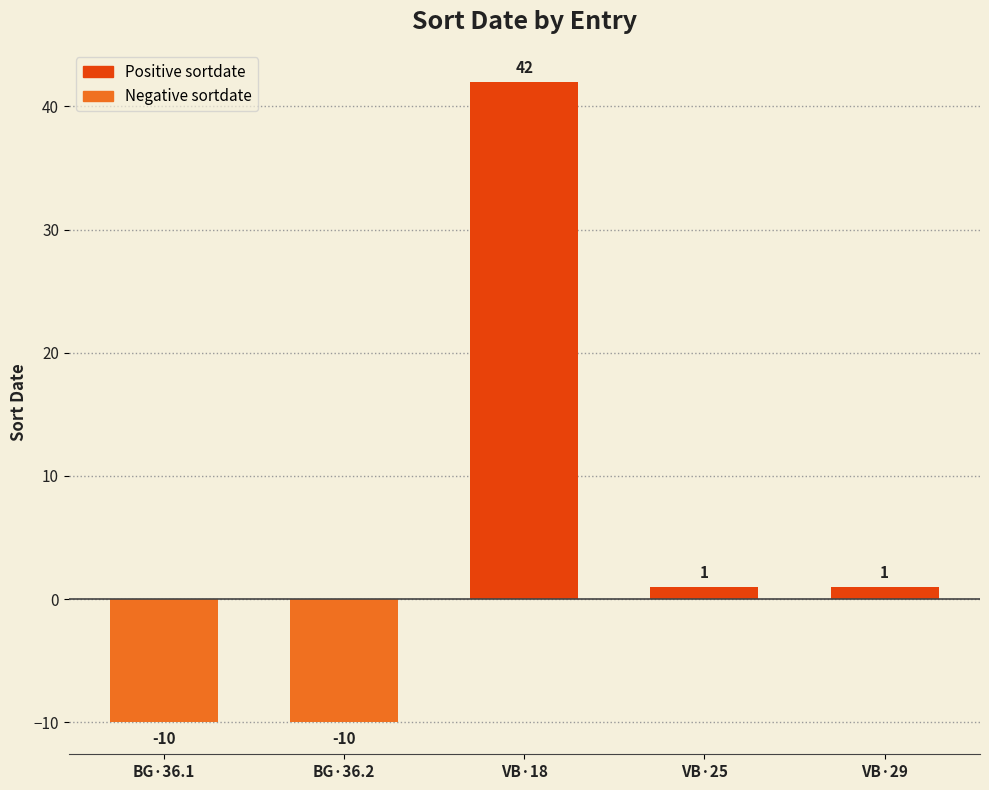

Count the number of data series in this chart.

1